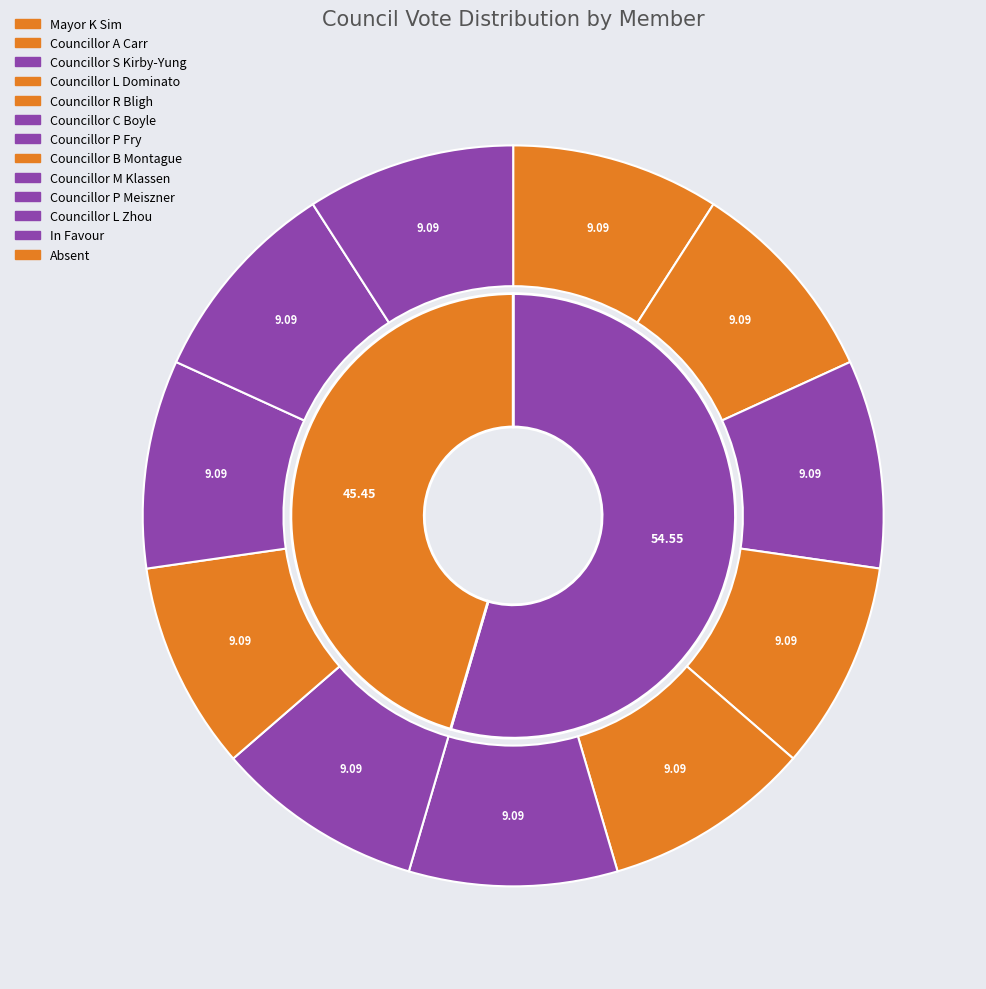

To the nearest percent, what percentage of the pie is Councillor S Kirby-Yung?

9%